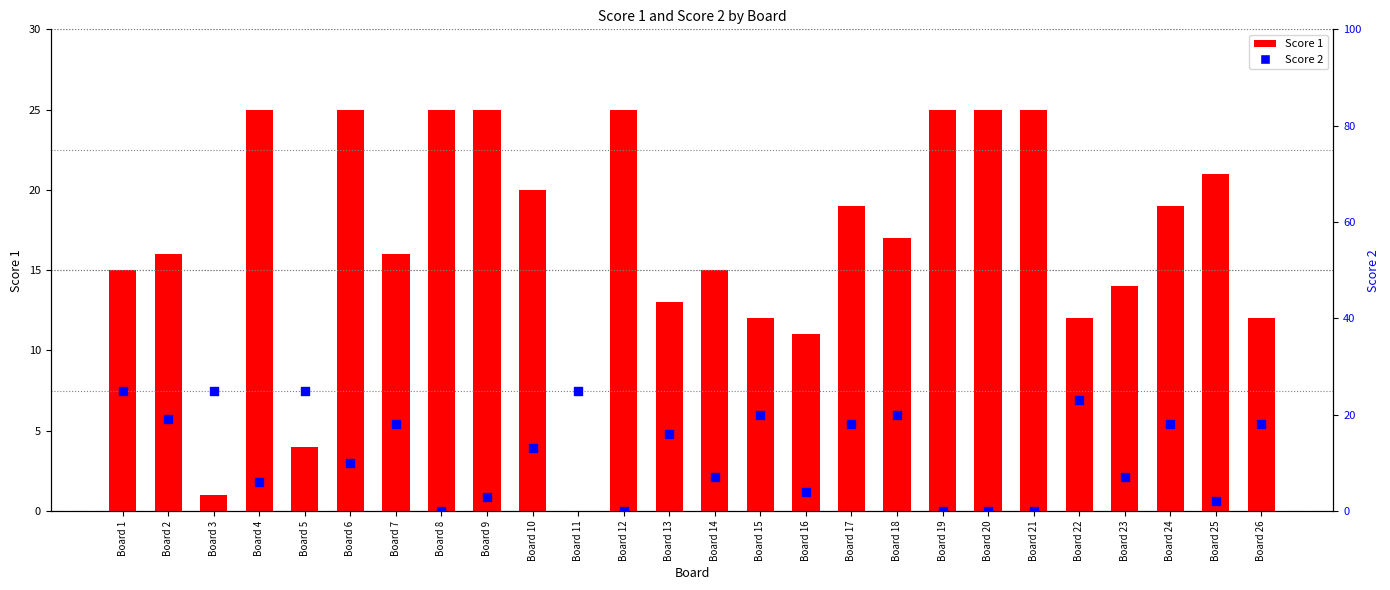

What are all the series names shown in the legend?

Score 1, Score 2